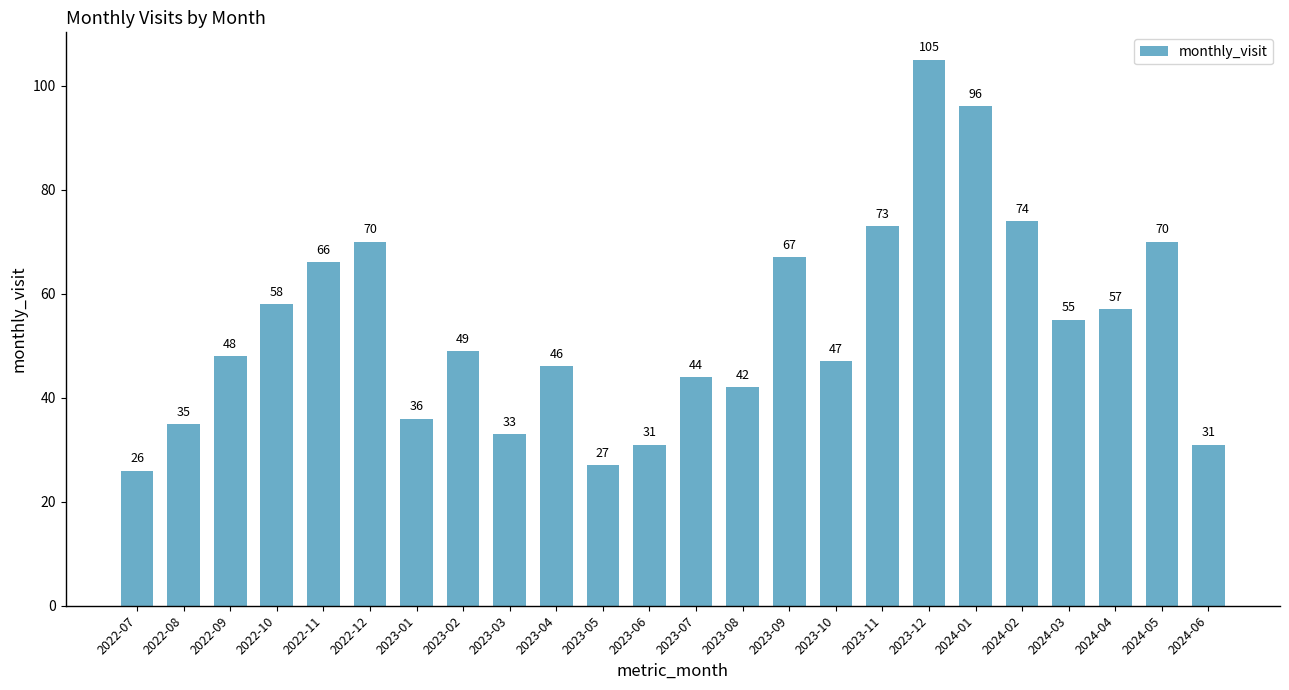

True or false: the data shows 41 at 2023-06.

False